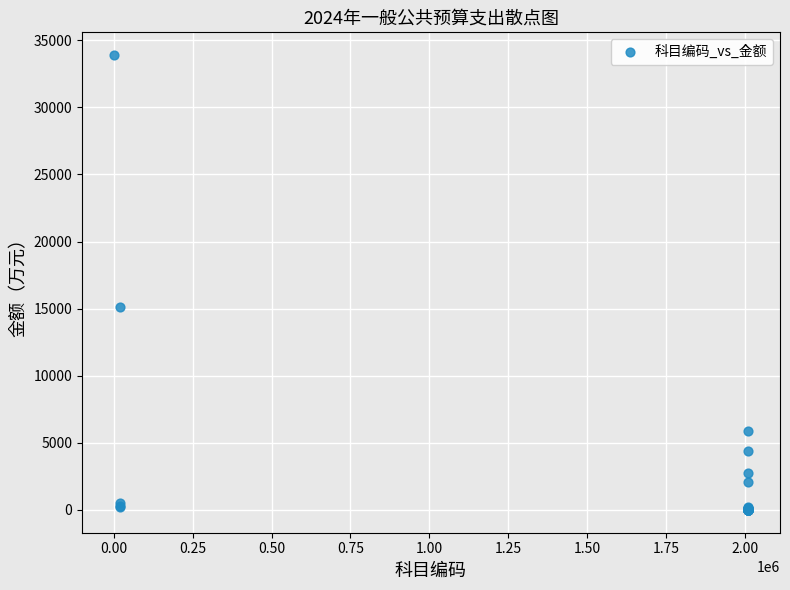

What Y value in the scatter plot is closest to 16948?

15094